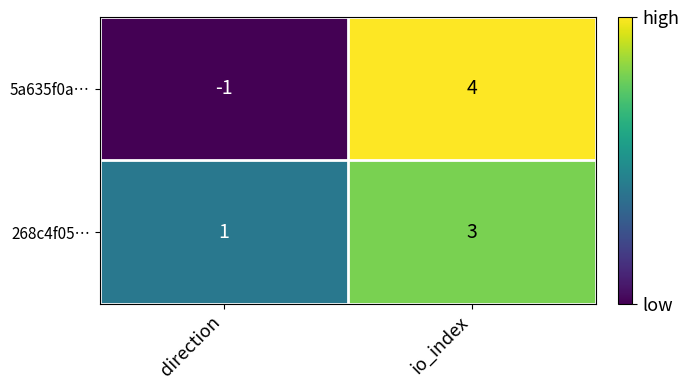

Which series has the widest spread of values?

5a635f0a…